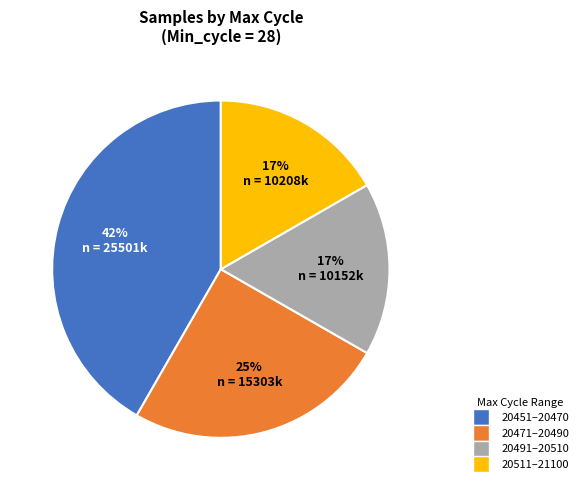

Does any single category account for the majority?

No